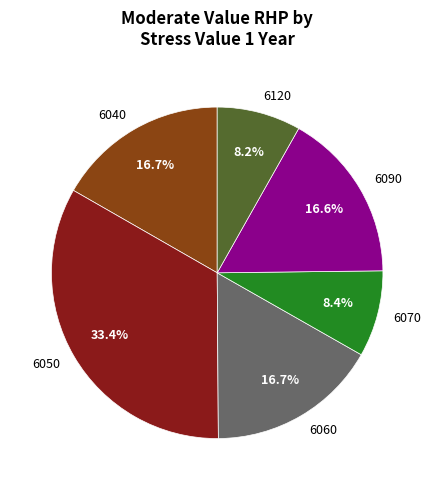

What percentage do 6040 and 6070 together represent?

25.1%